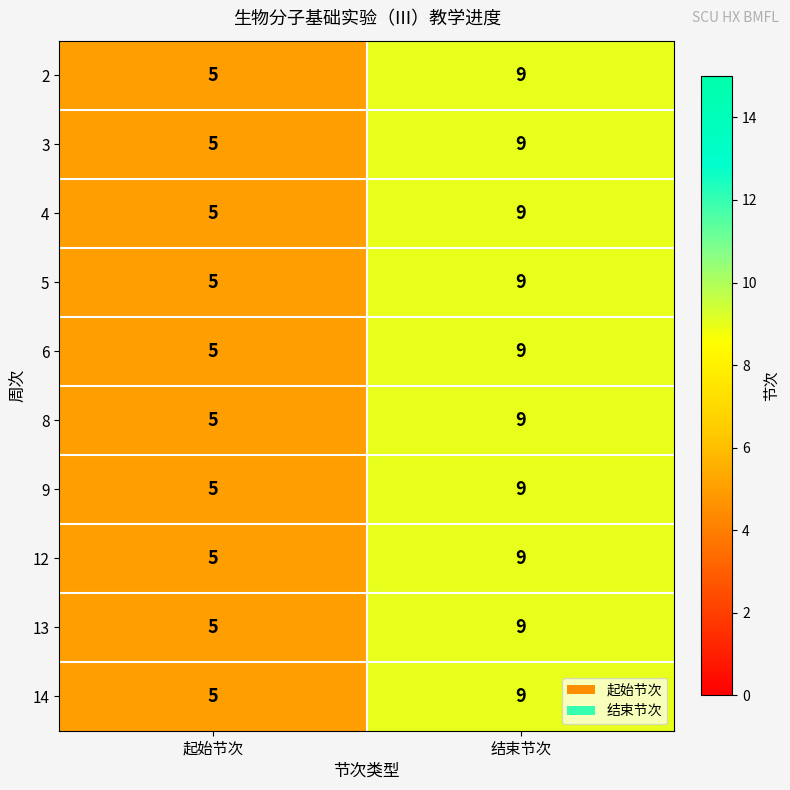

Where is 13 nearest to the value 7?

起始节次